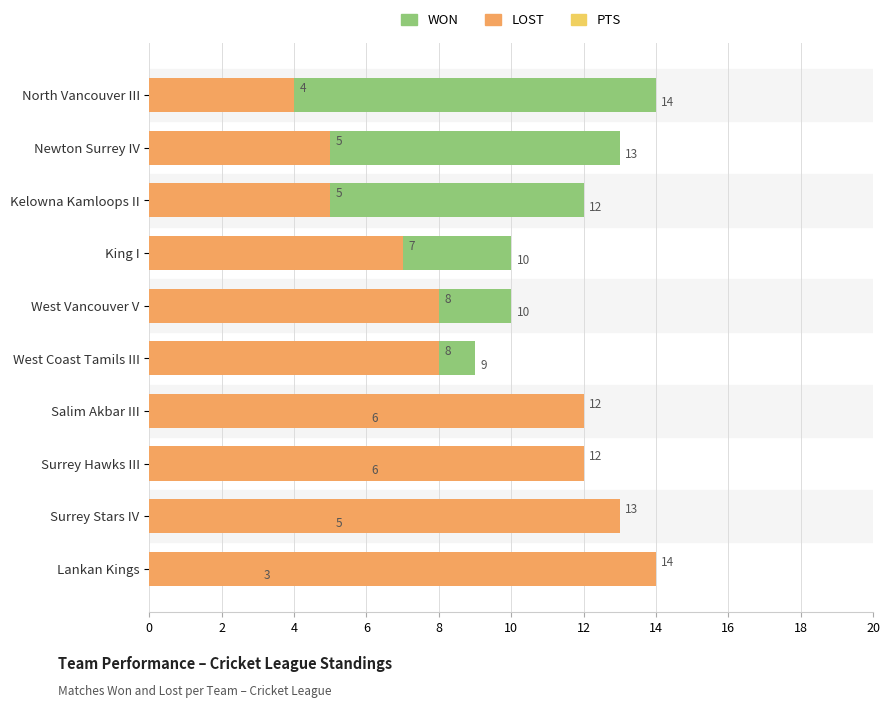

What is the total value across all series at West Vancouver V?

58